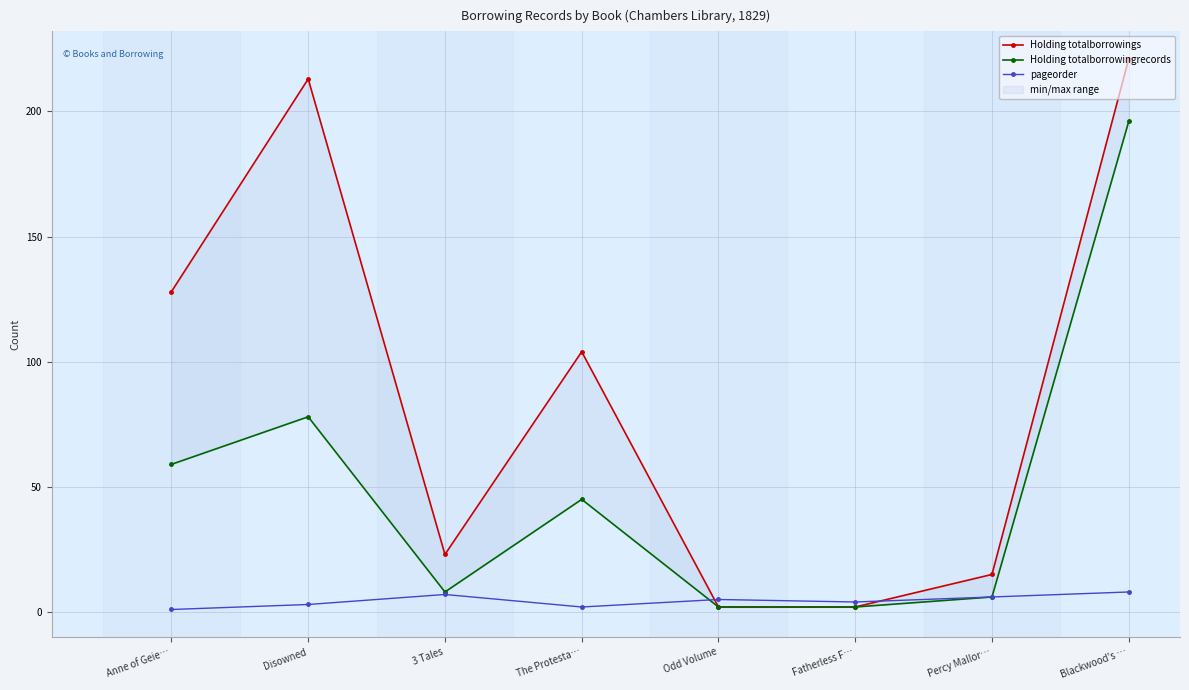

What is the difference between the highest and lowest values at Fatherless F…?

2